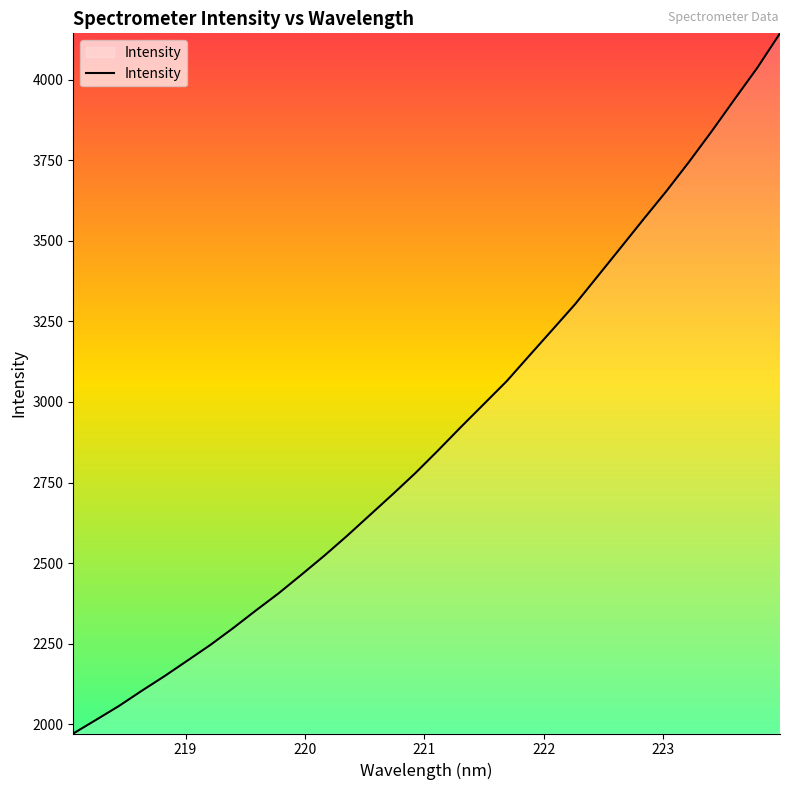

What is the minimum value shown in the chart?

1971.5